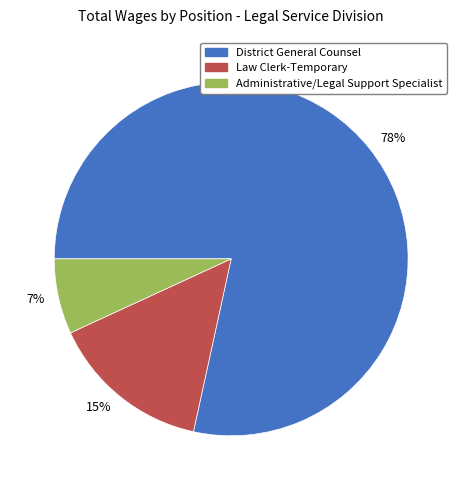

Rank the categories by value from highest to lowest.

78%, 15%, 7%